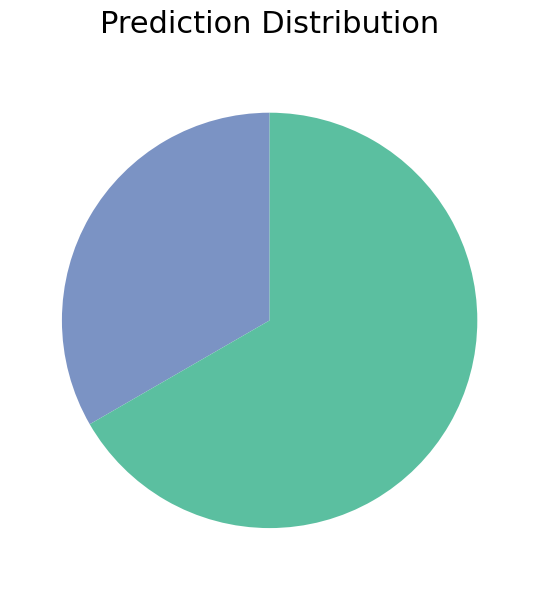

How many segments does this pie chart have?

2